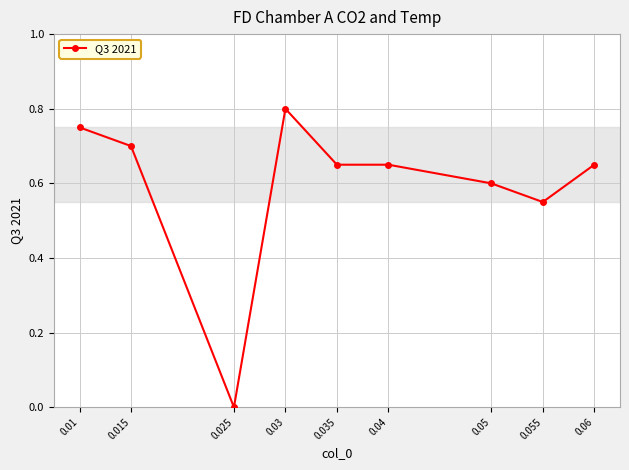

Is it true that the value at 0.03 is 0.4?

False